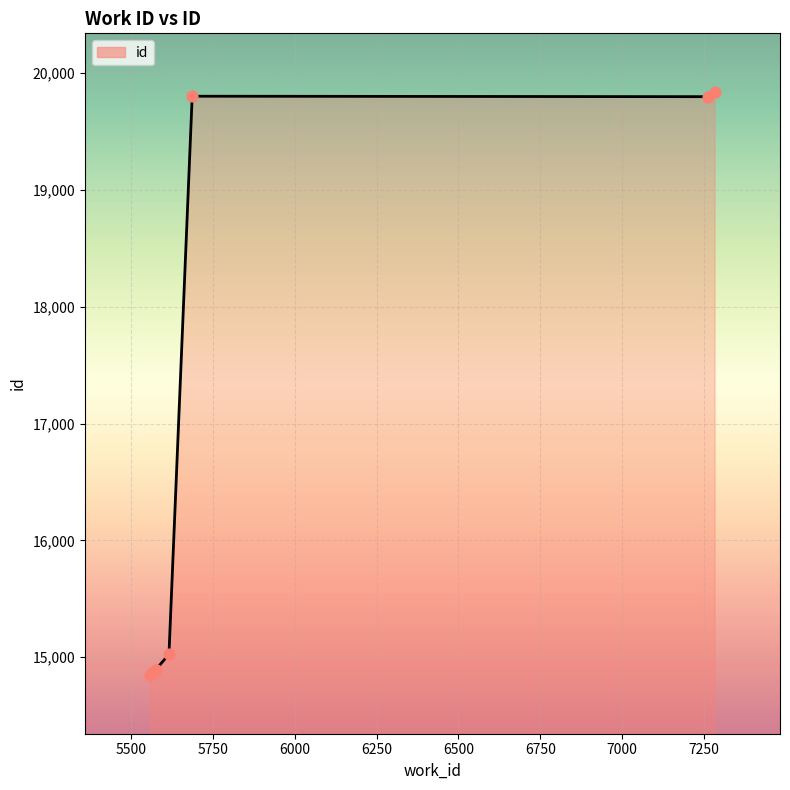

What is the ratio of the value at 5574 to the value at 5565?

1.0